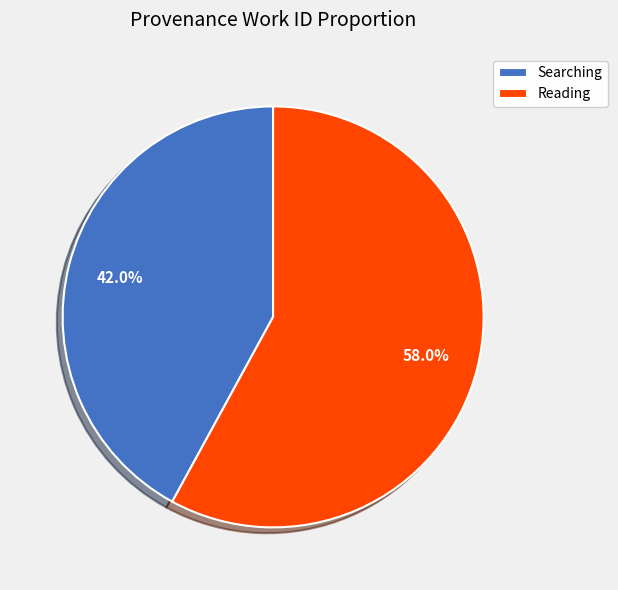

What percentage is the Reading slice, to the nearest percent?

58%